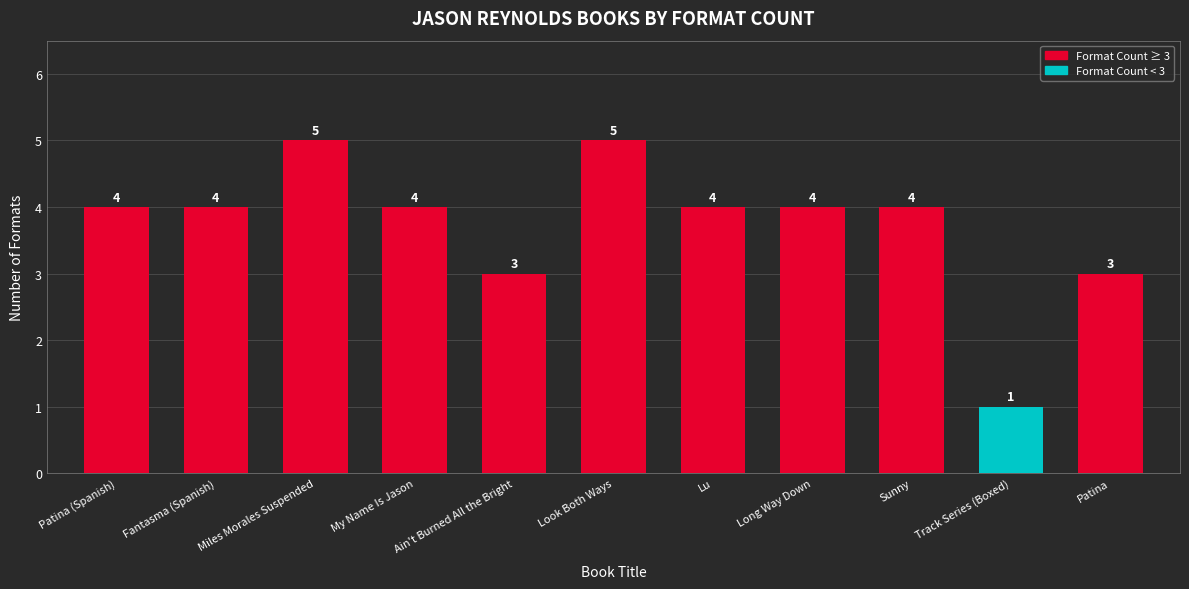

How many bars are there in total?

11